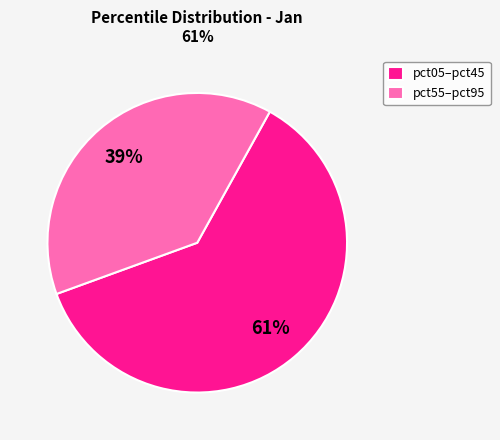

Between pct55–pct95 and pct05–pct45, which is larger?

pct05–pct45